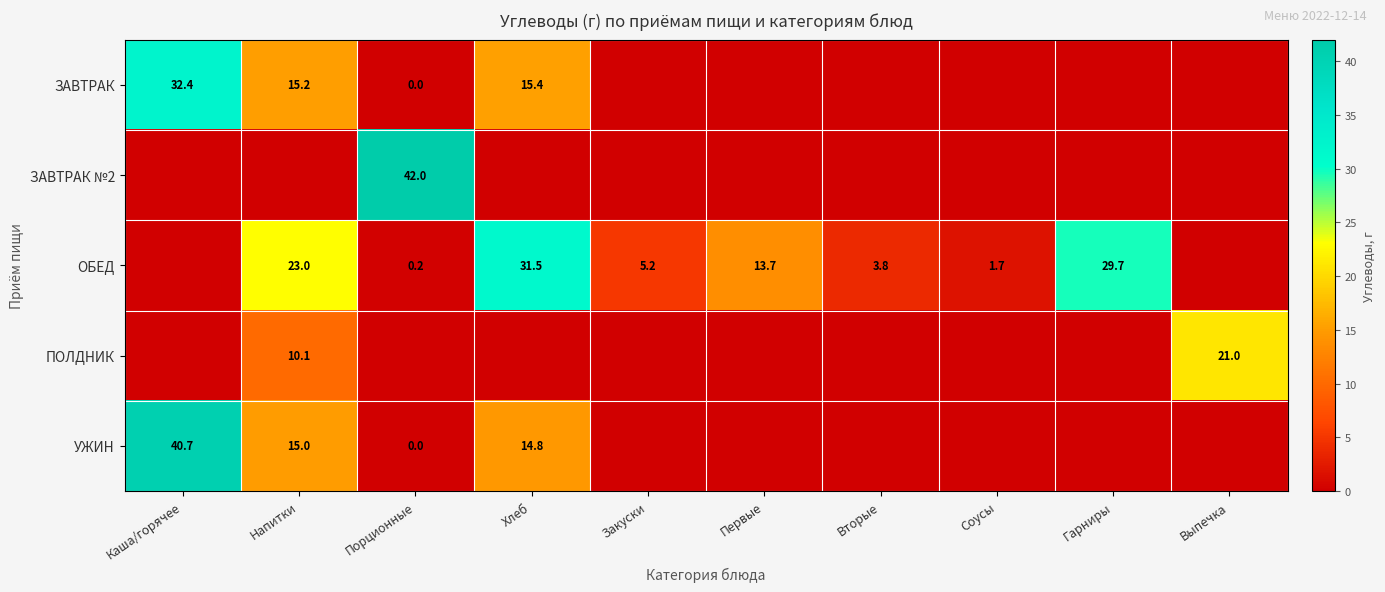

The value of ОБЕД at Соусы is 1.7. True or false?

True